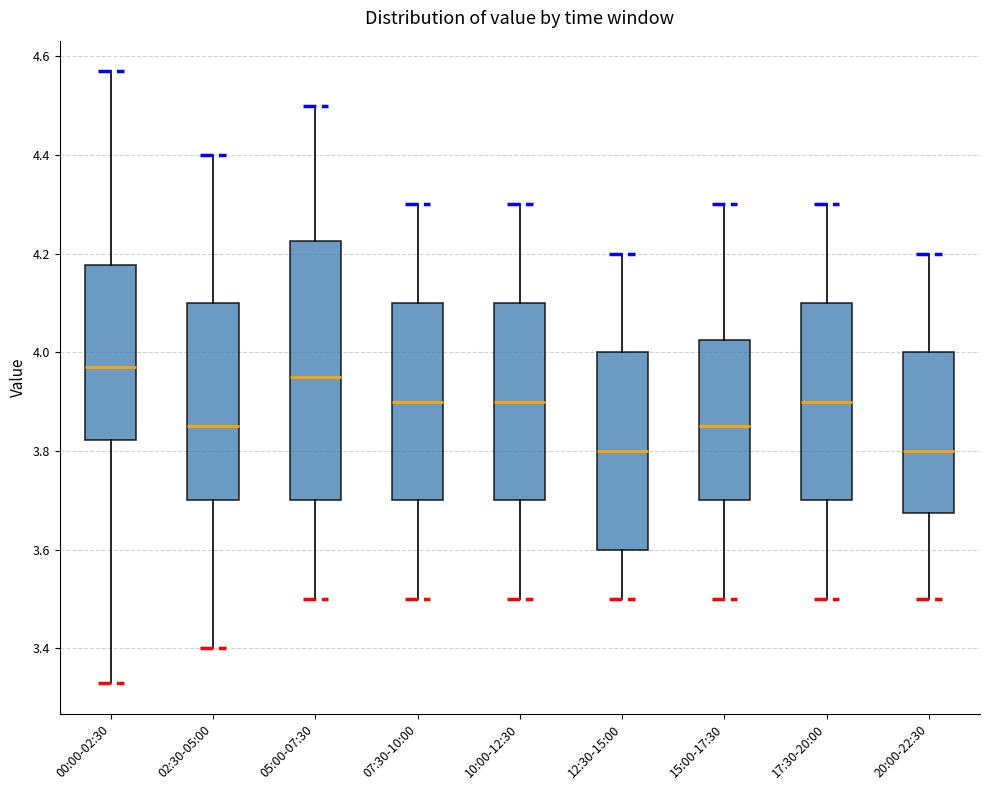

Where does the upper whisker of the box for 17:30-20:00 end on the y-axis? The values are not printed on the chart, so give them approximately, as read against the axis.

4.30